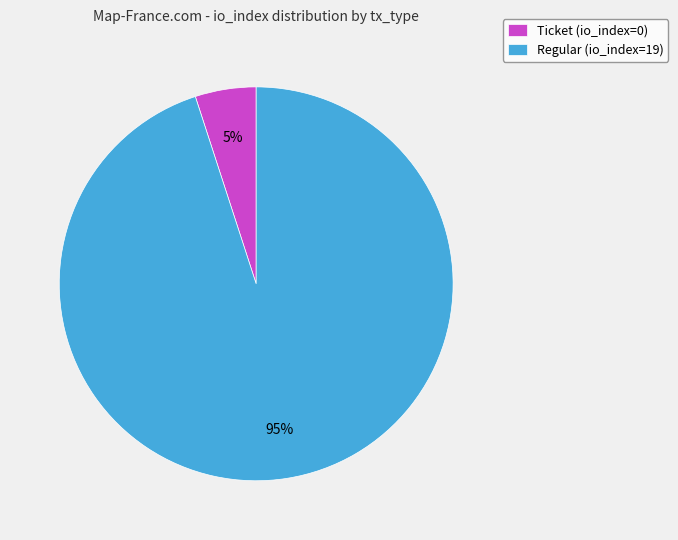

To the nearest percent, what percentage of the pie is Regular (io_index=19)?

95%